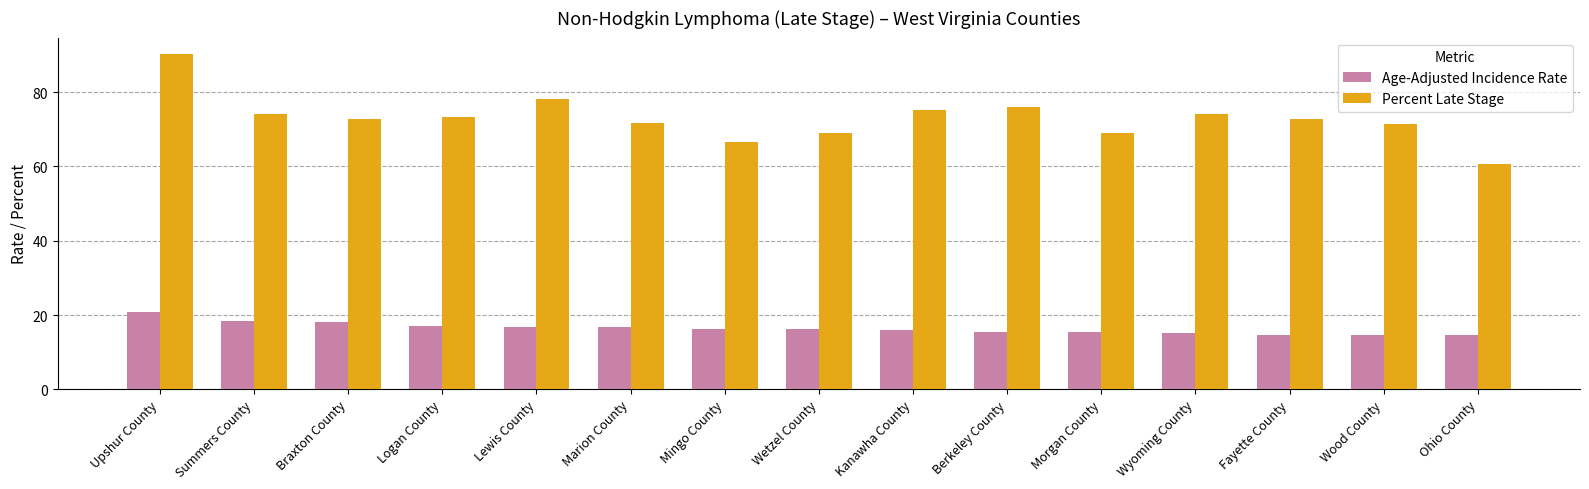

What position from the right is Summers County?

14